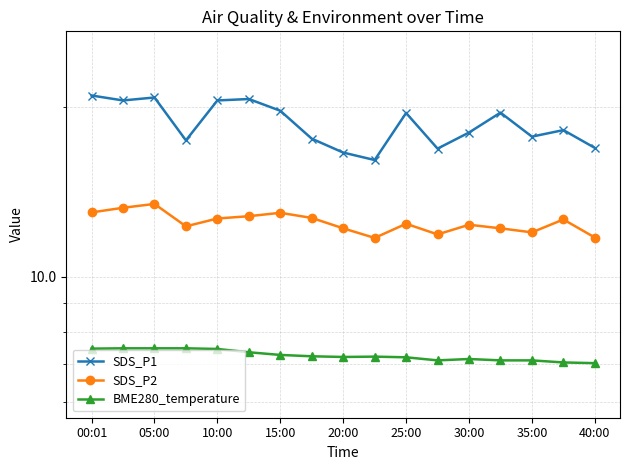

How many data points in SDS_P2 are above 12?

13